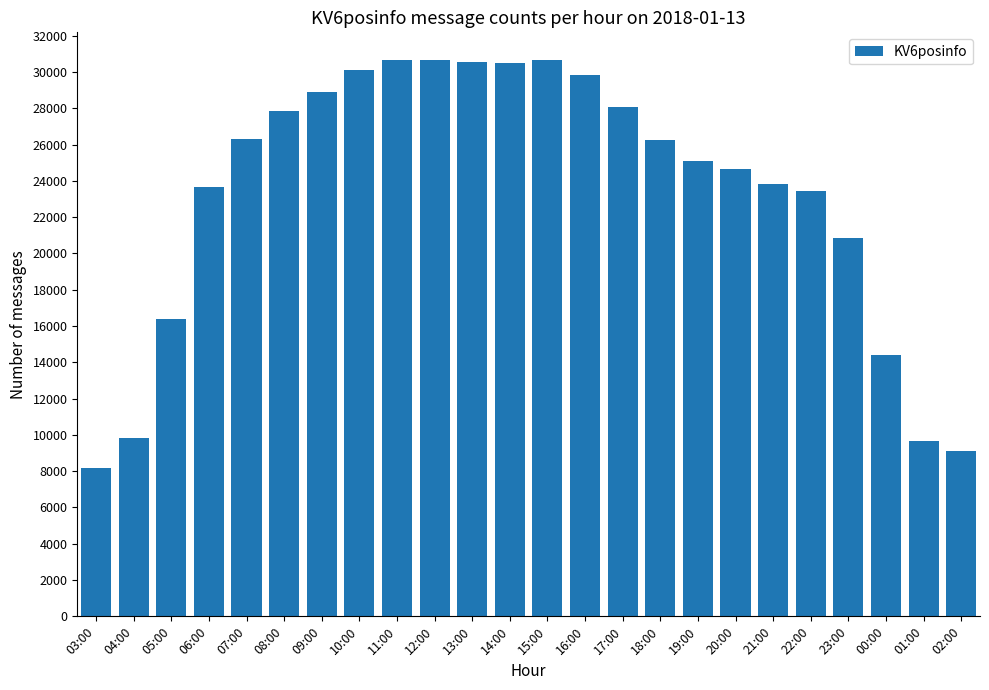

How many categories are shown in the chart?

24